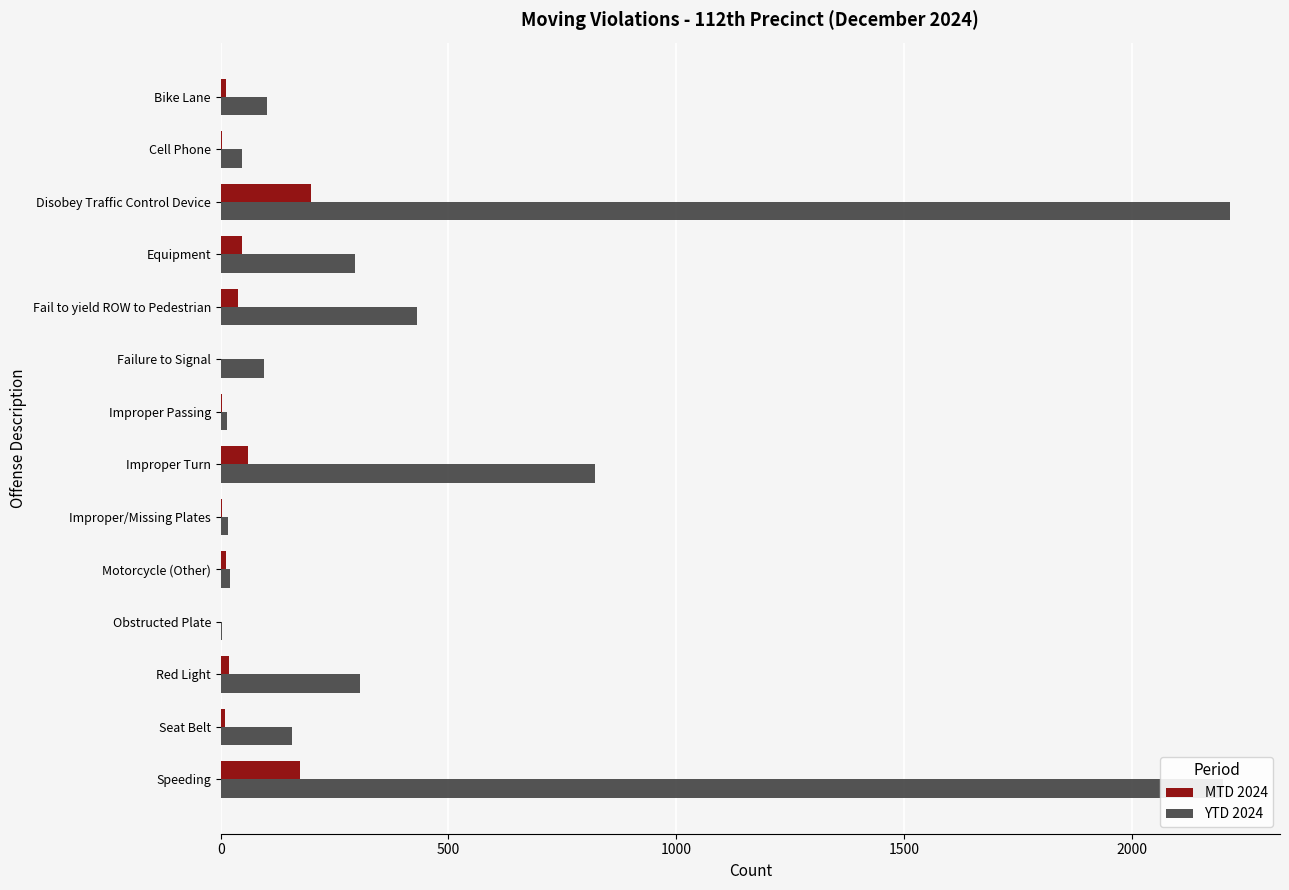

What is the sum of all YTD 2024 values?

6721